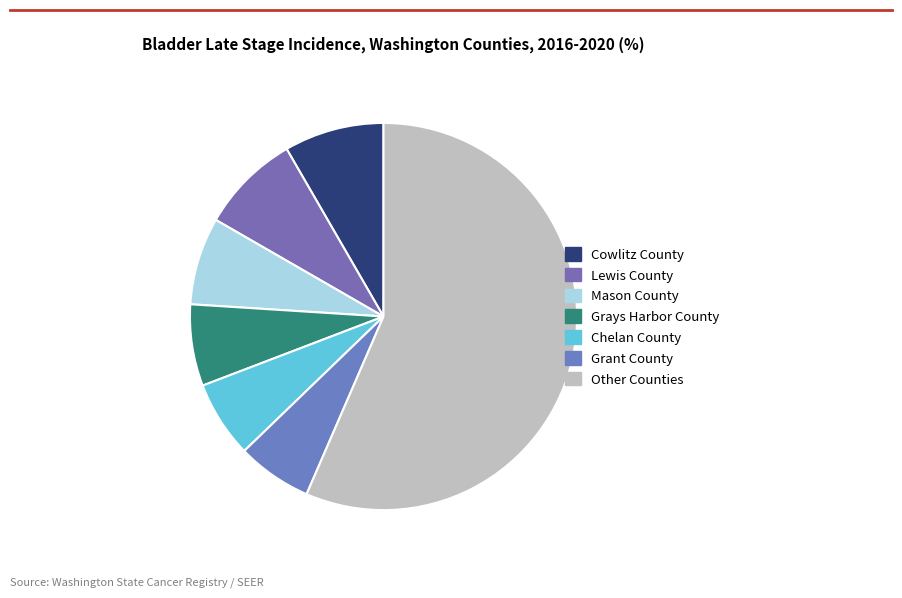

How many slices are in this pie chart?

7